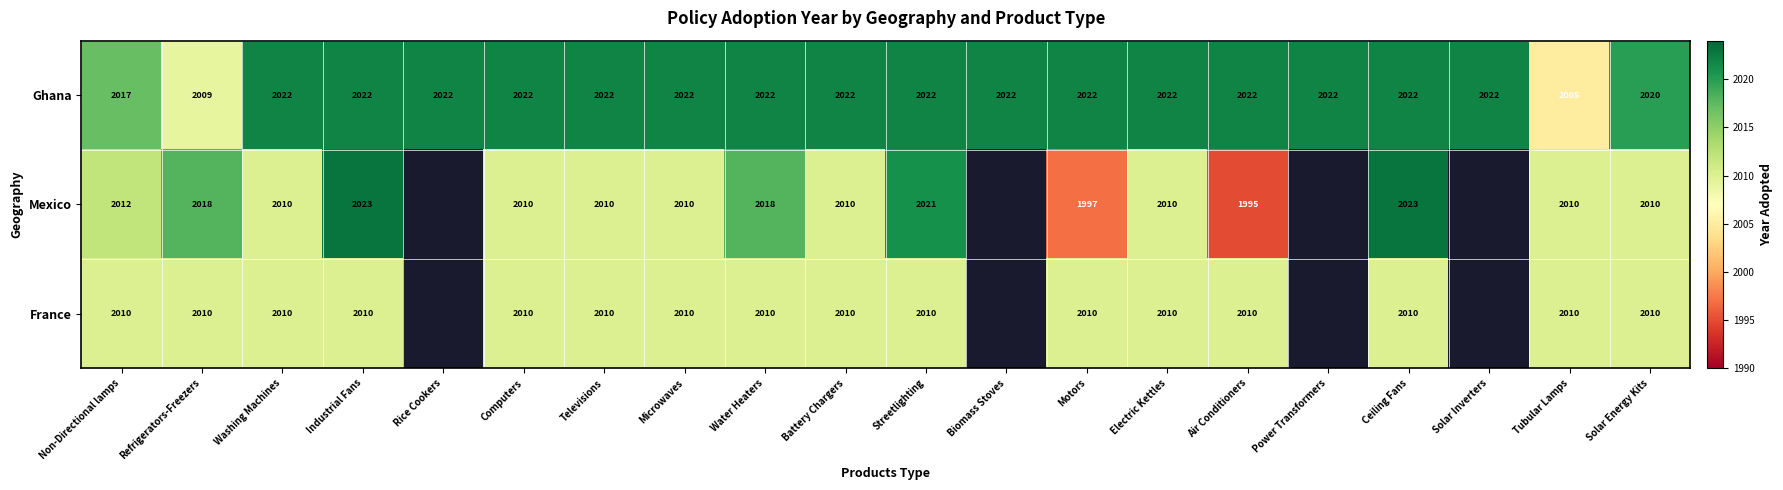

What is the minimum value for Ghana?

2005